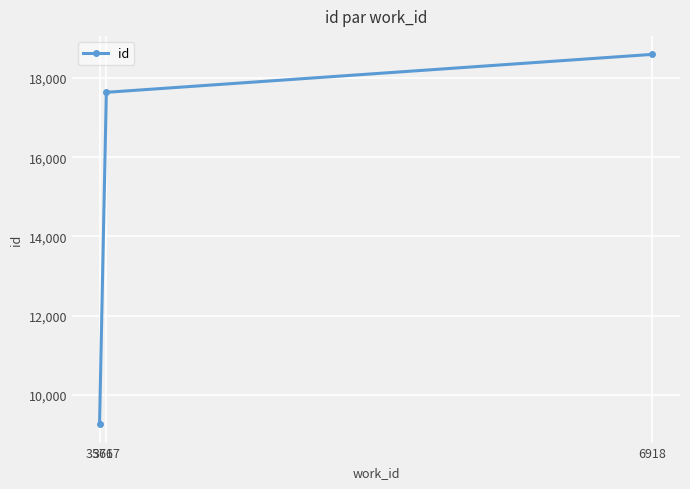

Is it true that the value at 6918 is 25200?

False